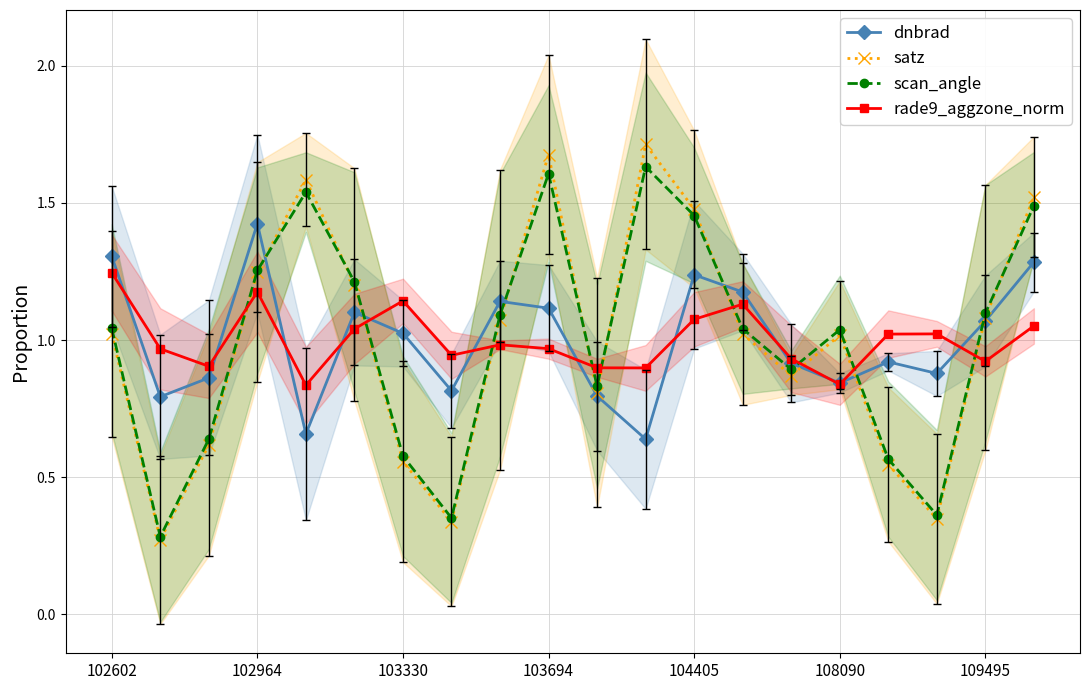

Is the value of rade9_aggzone_norm at 109495 greater than the value of scan_angle at 104405?

No